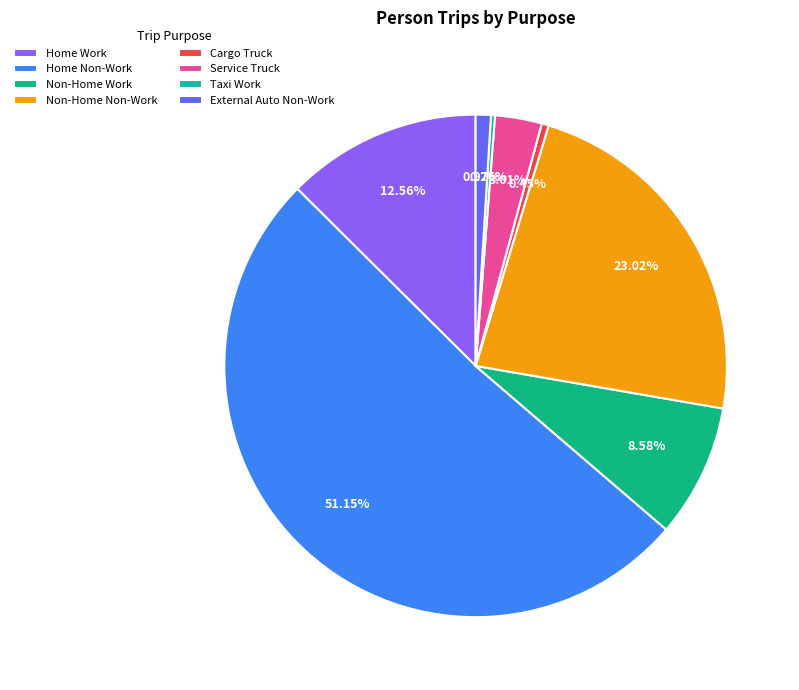

Count the number of slices in the pie.

8